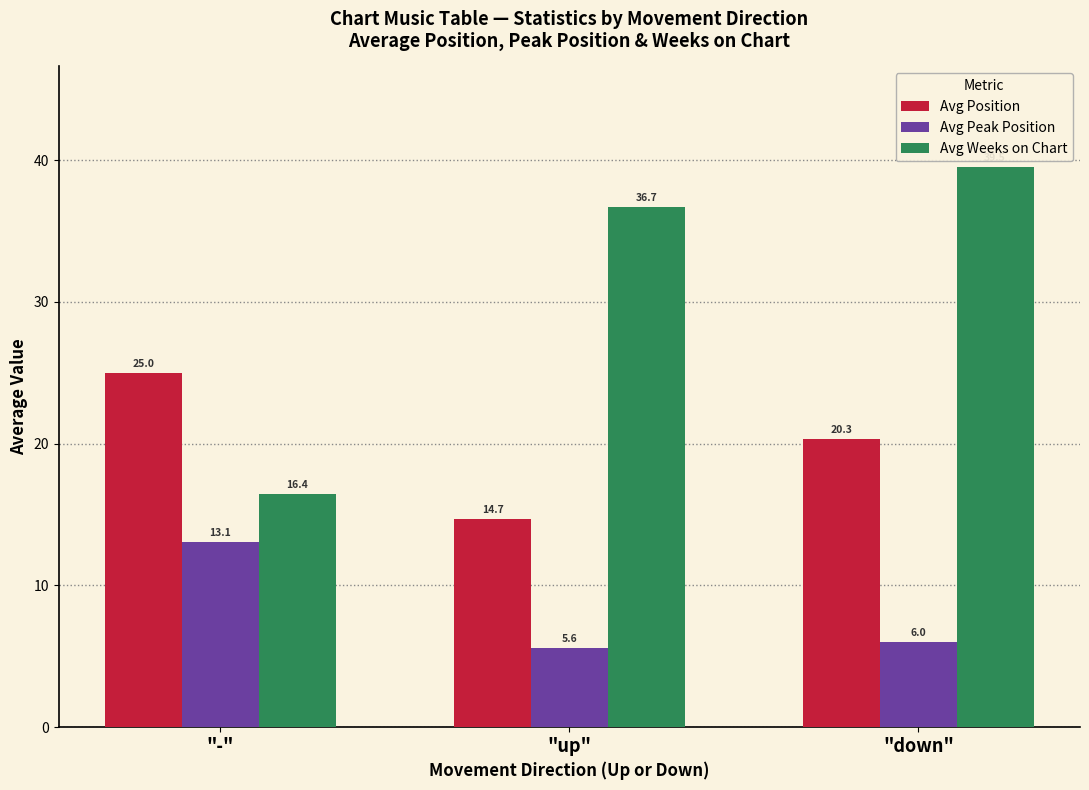

The Avg Peak Position series shows 2.0 at "down". True or false?

False